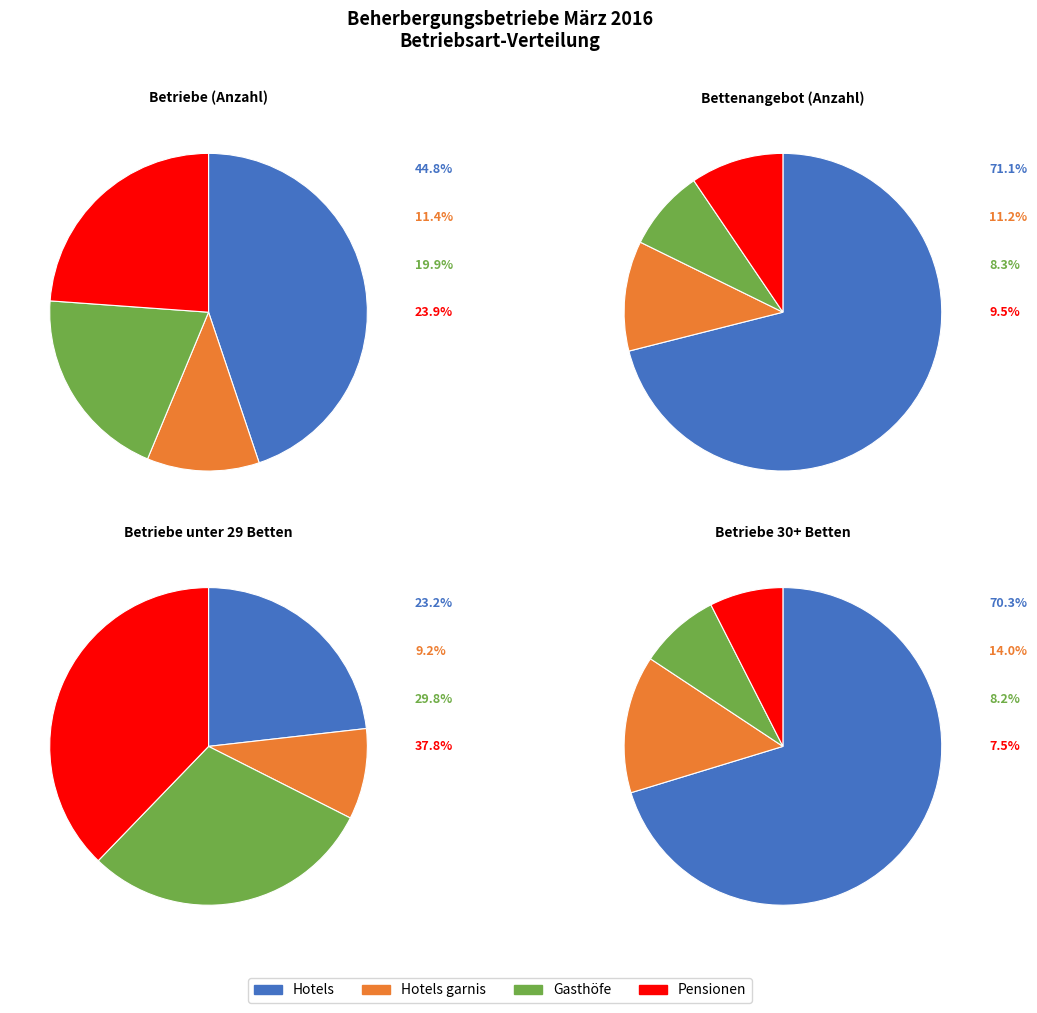

Which slice is the largest?

Hotels